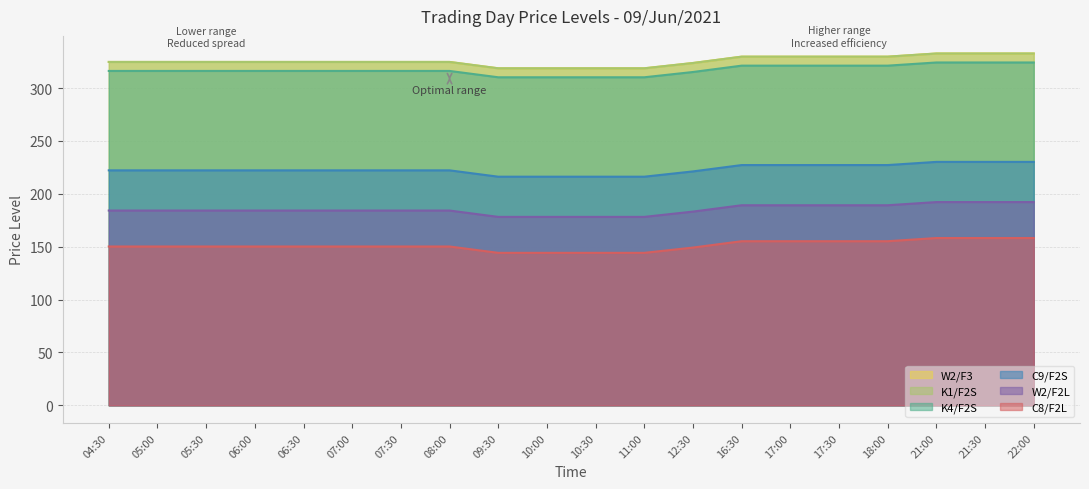

The value of C9/F2S at 05:30 is 222.2. True or false?

True